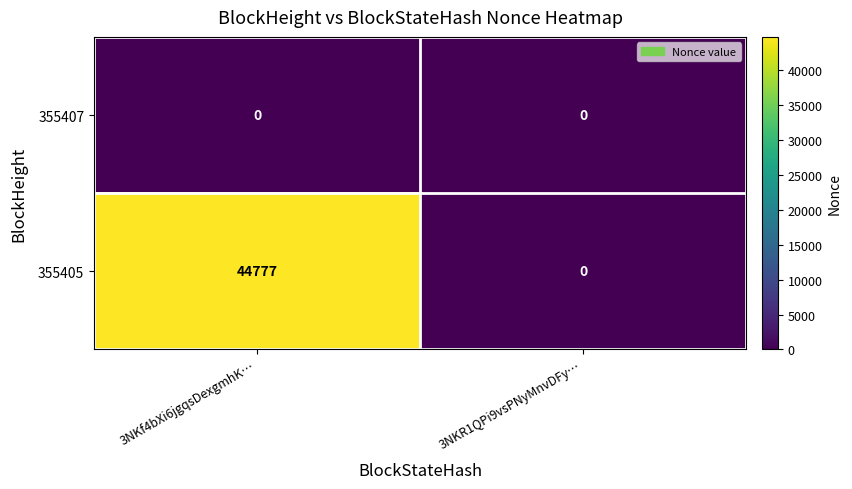

What is the sum of the 355405 values at 3NKf4bXi6jgqsDexgmhK… and 3NKR1QPi9vsPNyMnvDFy…?

44777